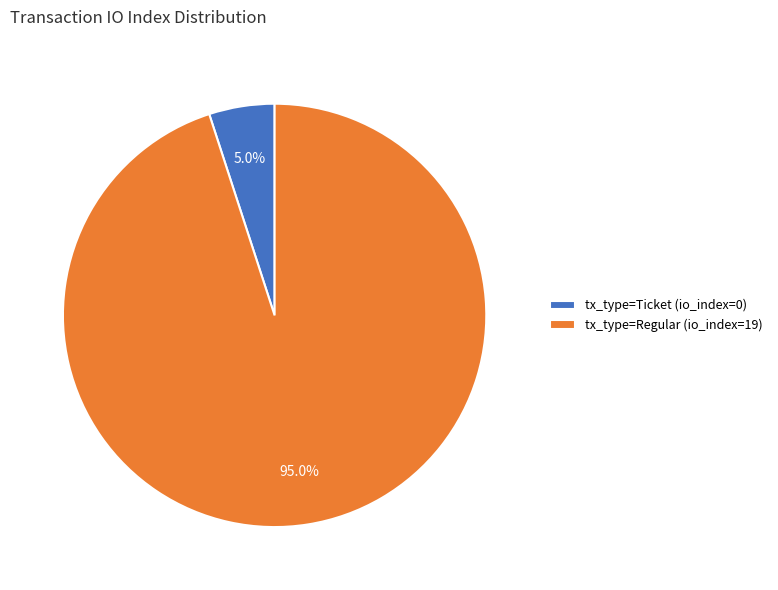

What percentage is the tx_type=Regular (io_index=19) slice, to the nearest percent?

95%